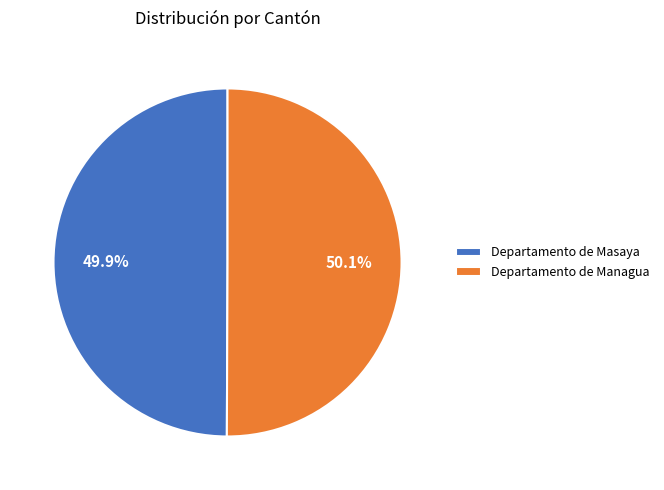

Combined, do Departamento de Masaya and Departamento de Managua account for over 50%?

Yes